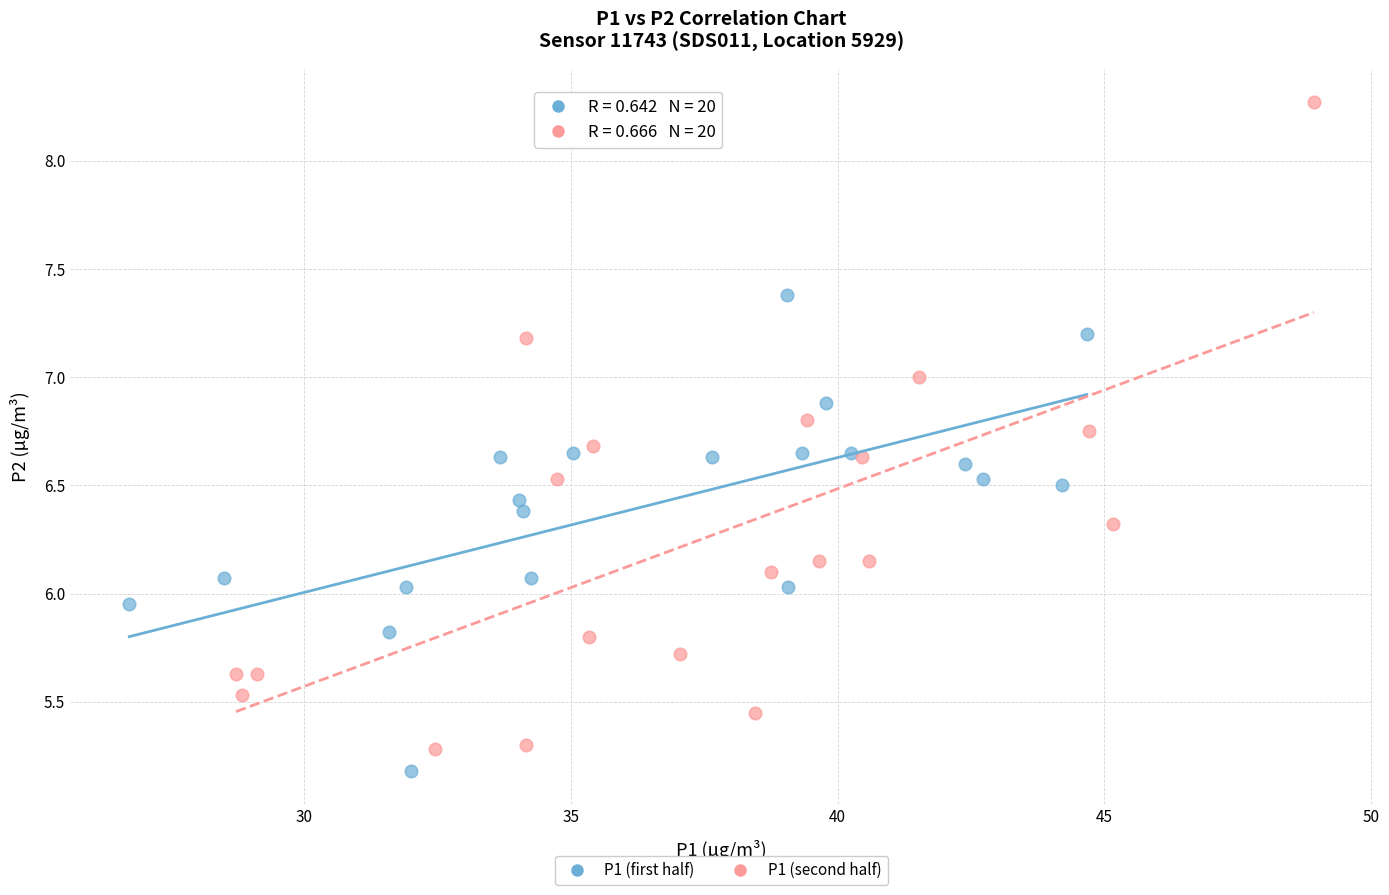

Which series reaches the maximum Y coordinate?

P1 (second half)